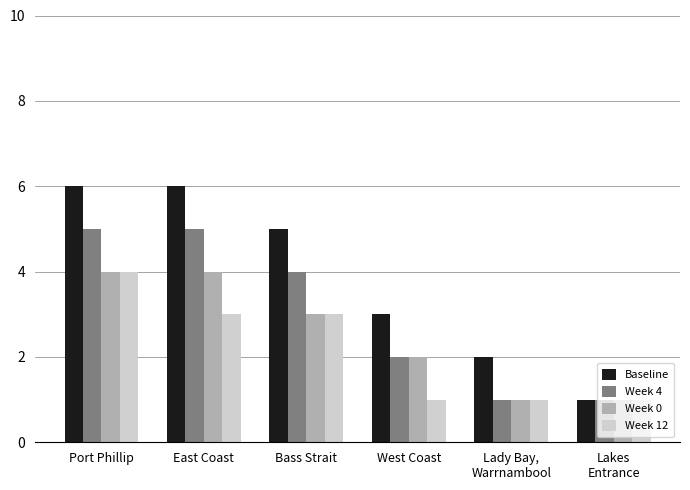

Rank the series by their average value, from highest to lowest.

Baseline, Week 4, Week 0, Week 12